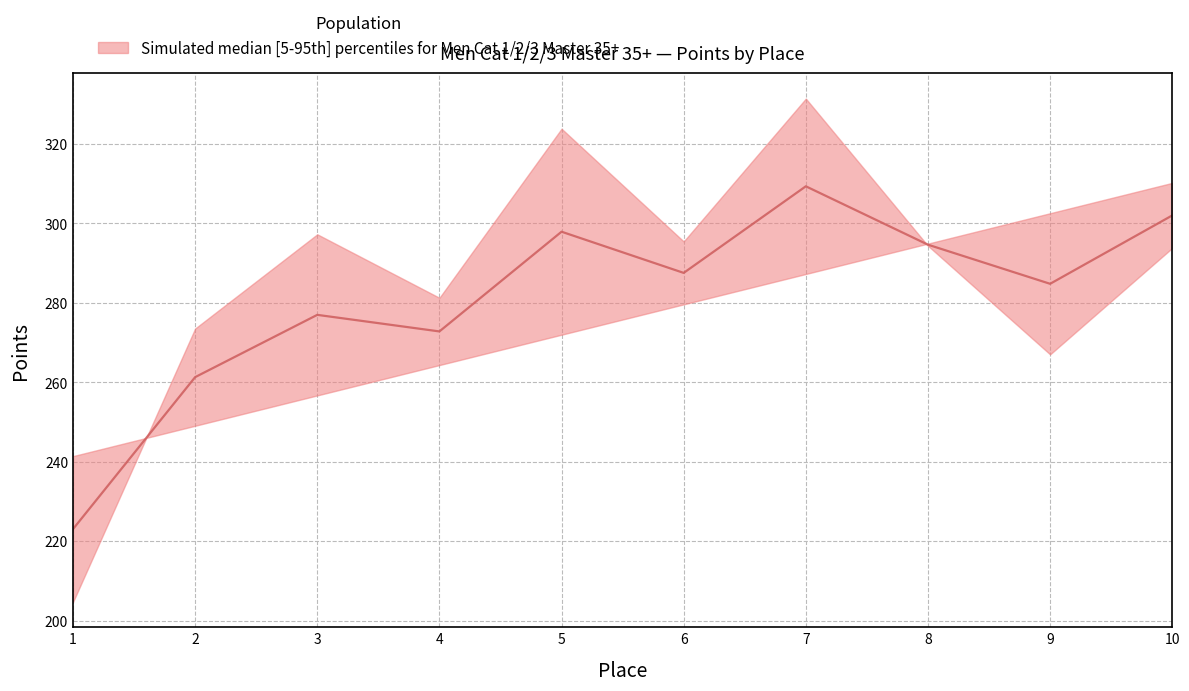

What is the value of the 7th point from the left?

309.3